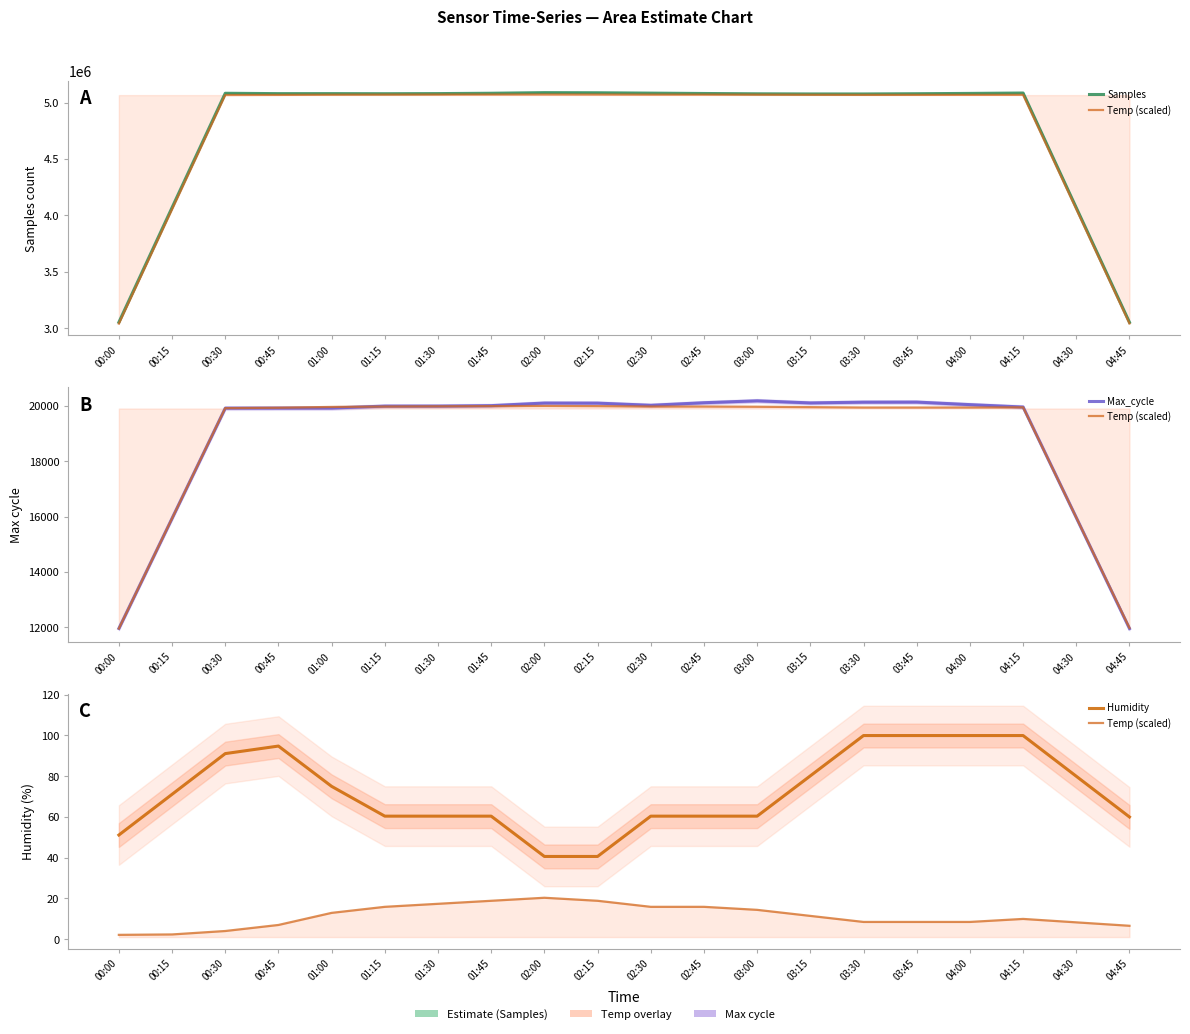

What is the average value of the Max_cycle series?

18826.1